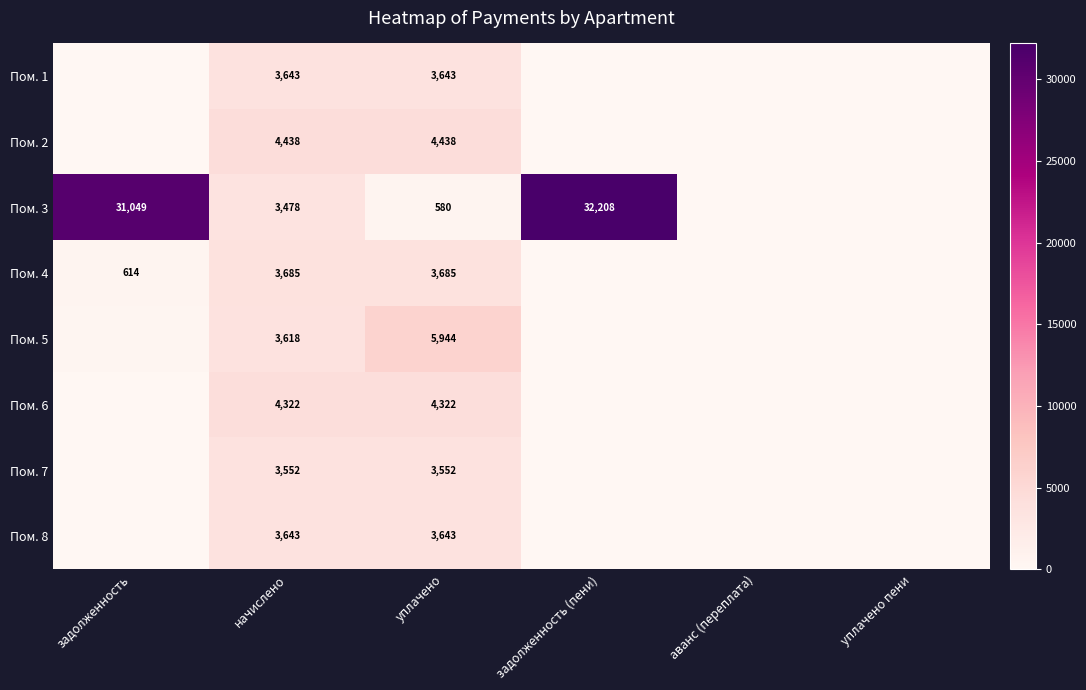

How many series are shown in this chart?

8